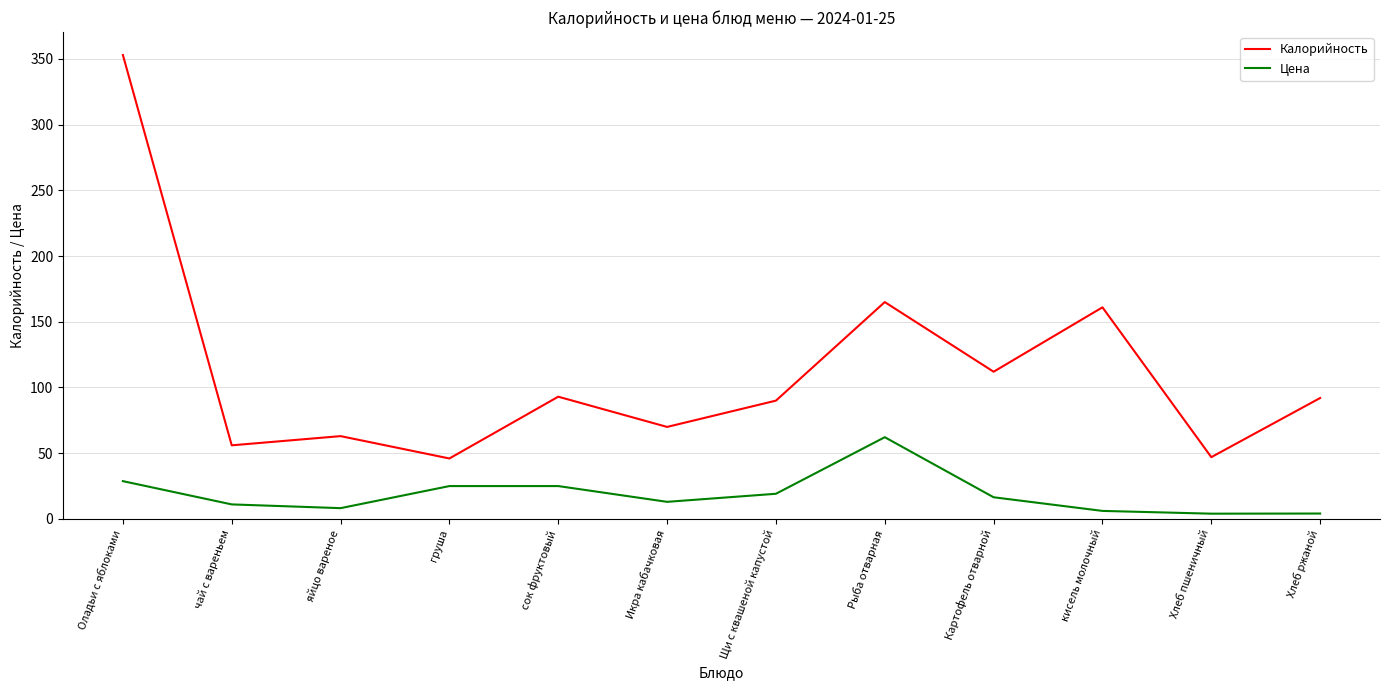

What is the maximum value for Калорийность?

353.0